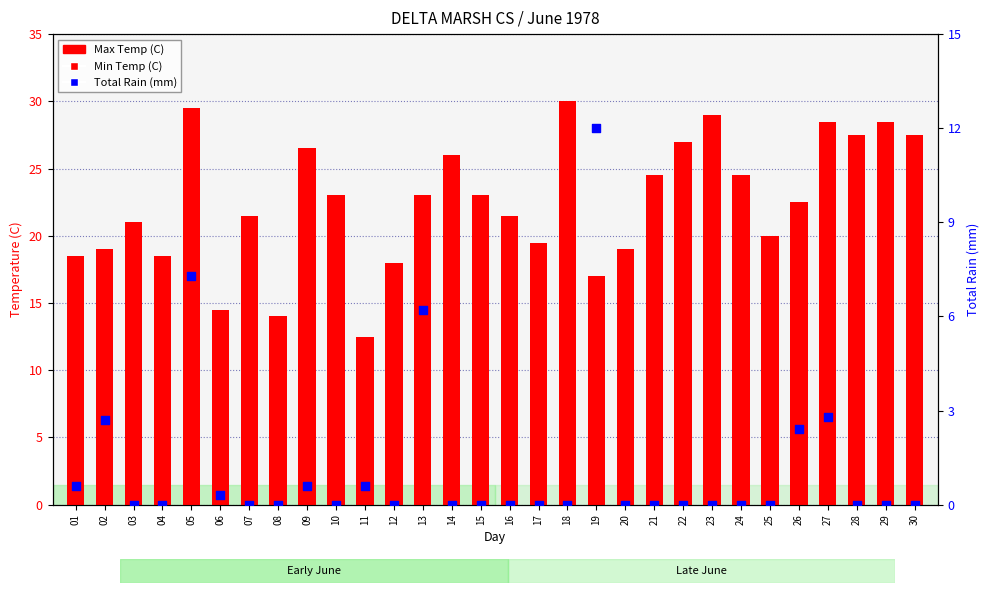

Which series has the largest total across all categories?

Max Temp (C)